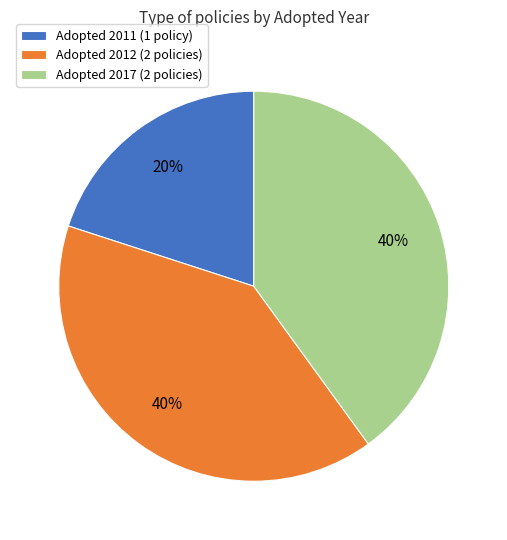

To the nearest percent, what percentage of the pie is Adopted 2017 (2 policies)?

40%